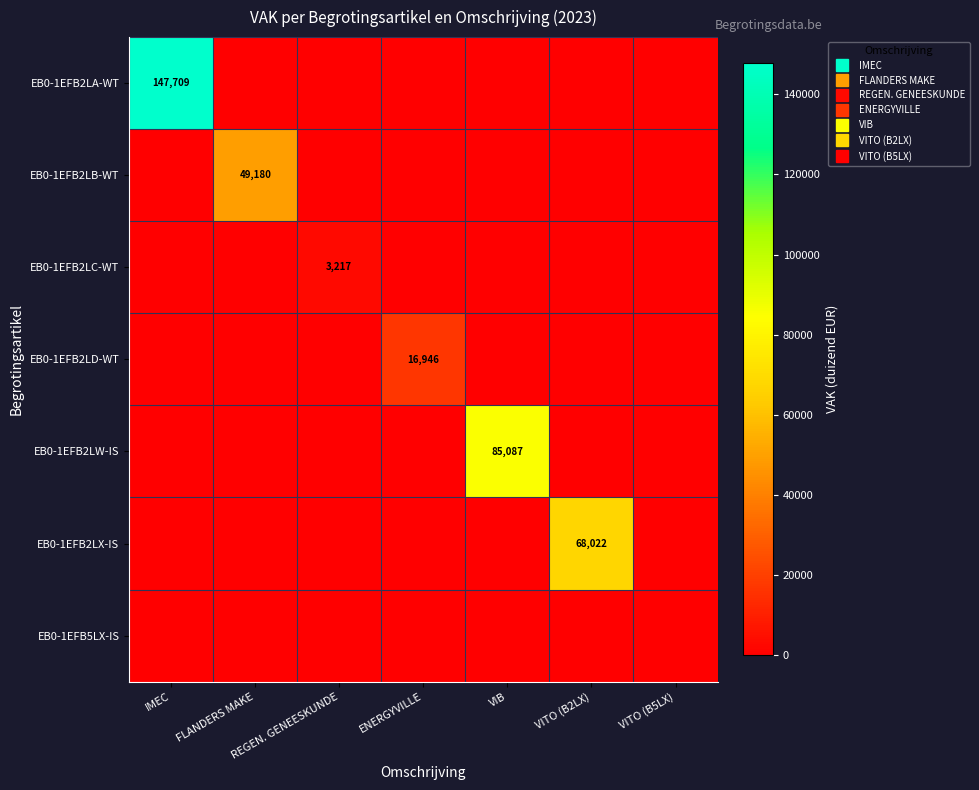

What is the difference between the highest and lowest values at FLANDERS MAKE?

49180